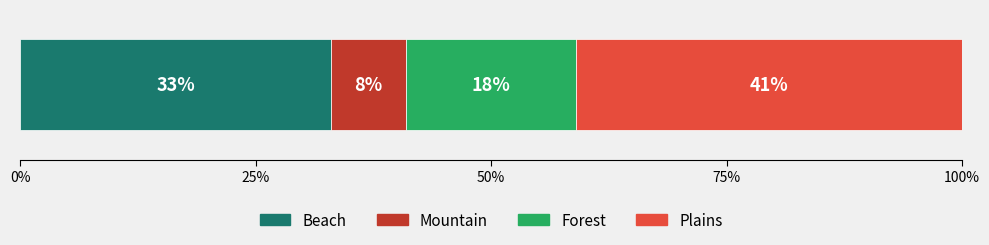

What is the maximum value for Beach?

33